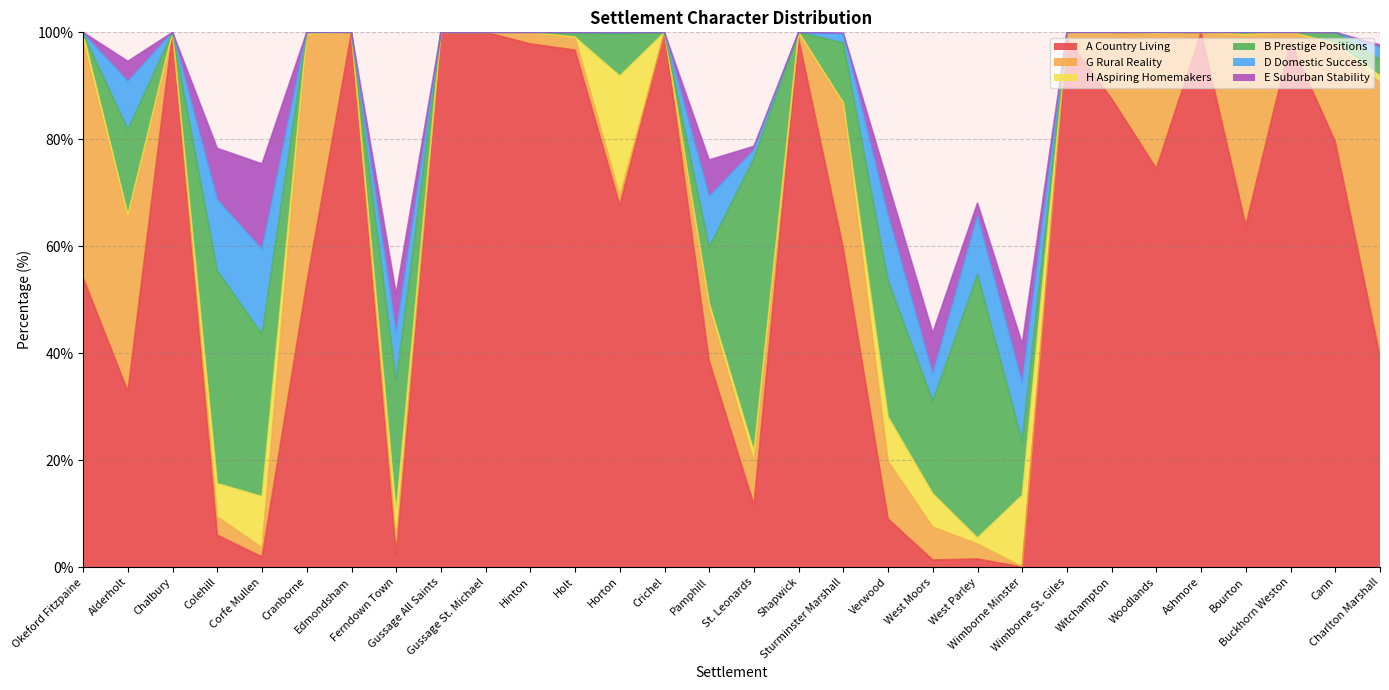

Does the chart display data point markers on the line(s)?

No